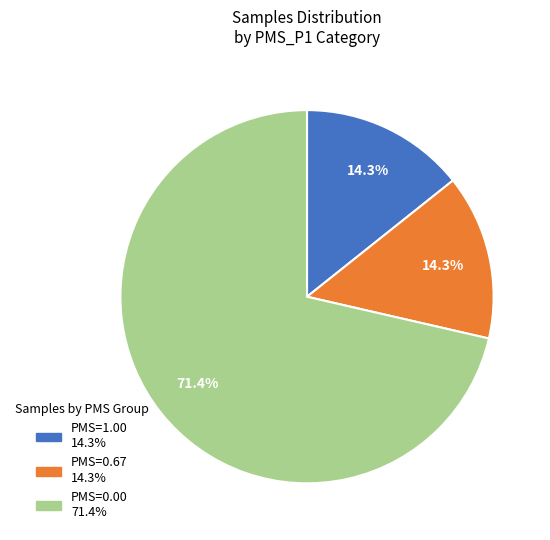

Is there a majority slice in this chart?

Yes